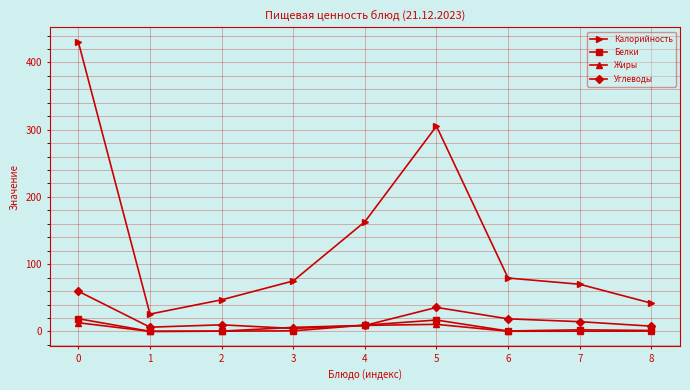

In Калорийность, how many points are higher than both neighbors (excluding endpoints)?

1